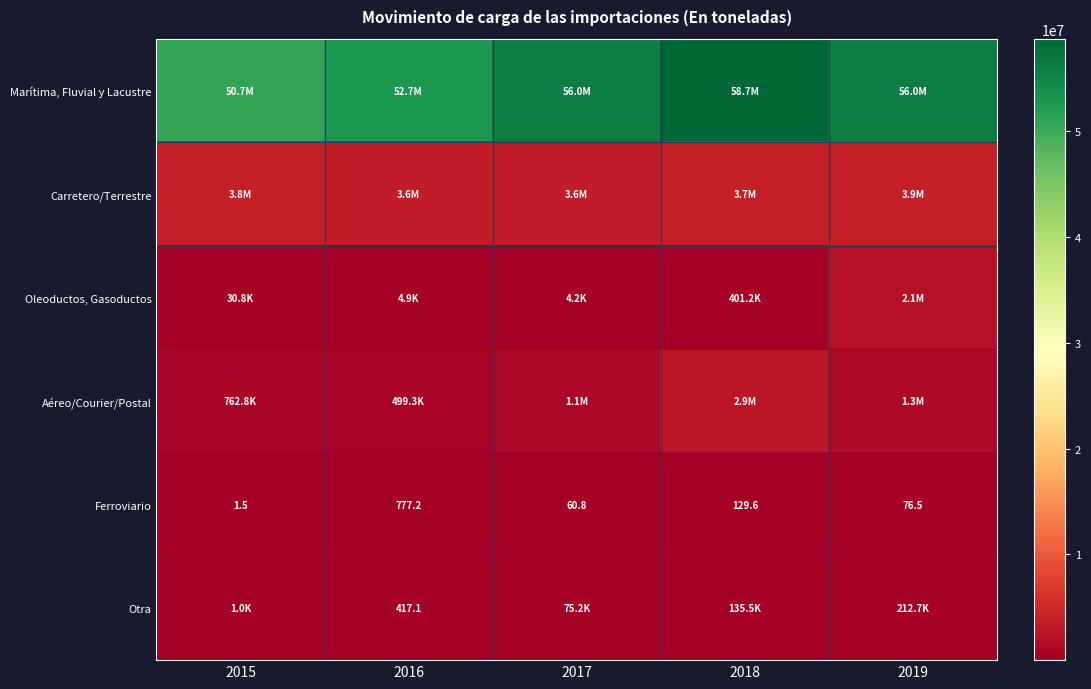

What is the difference between the maximum and minimum values in the Marítima, Fluvial y Lacustre series?

7994358.9